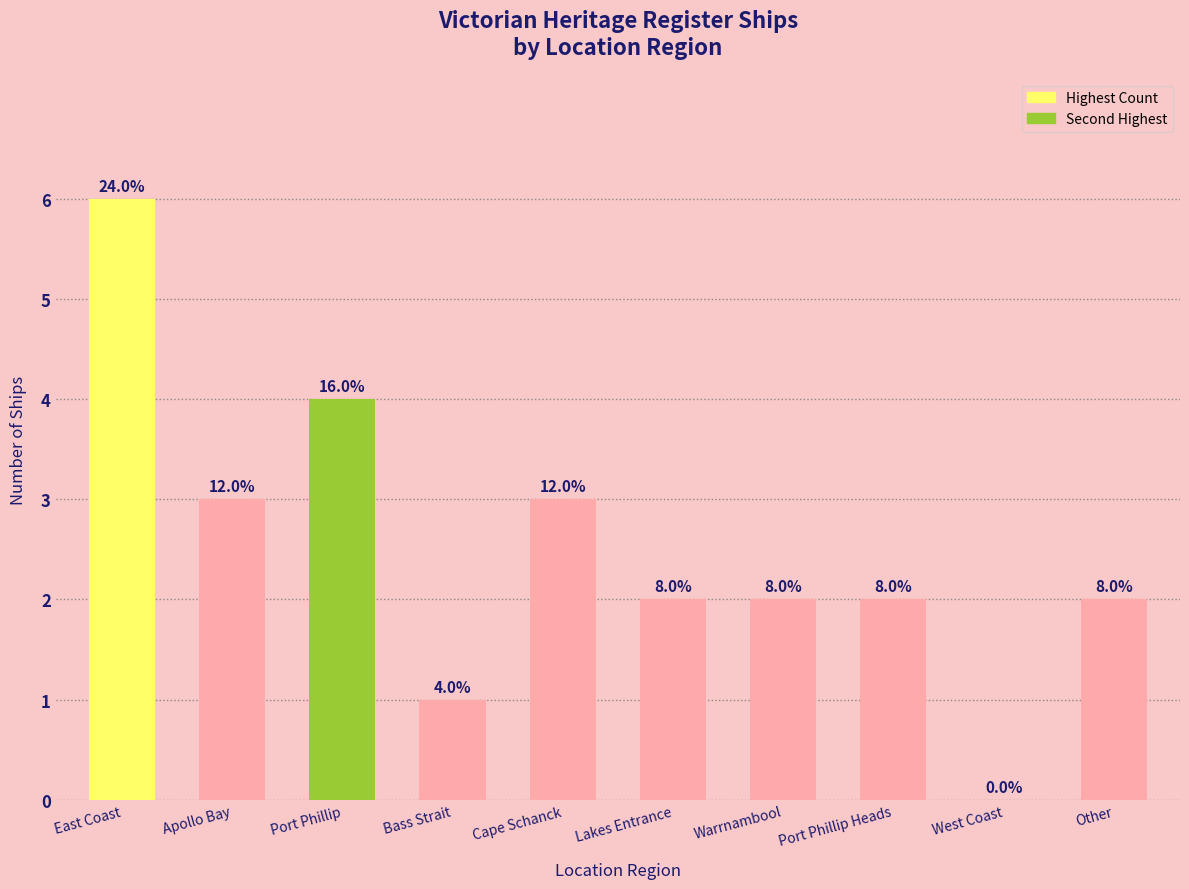

Are the bars horizontal?

No